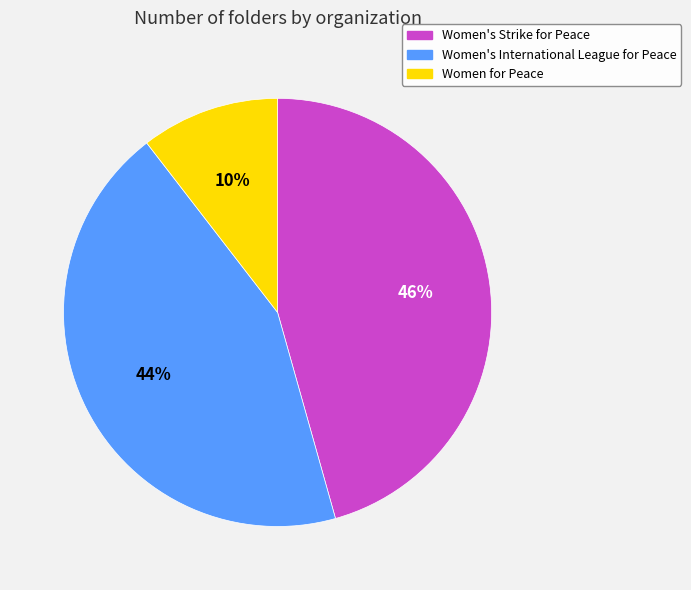

To the nearest percent, what is the combined percentage of Women's International League for Peace and Women's Strike for Peace?

90%